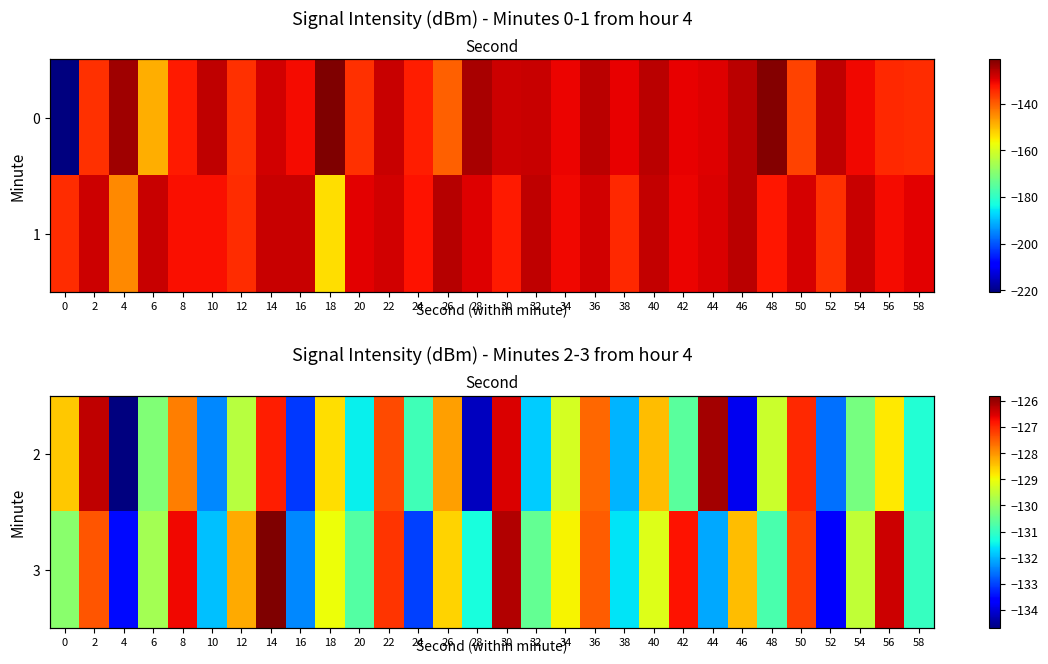

Is it true that 2 equals -32.9 at 0?

False